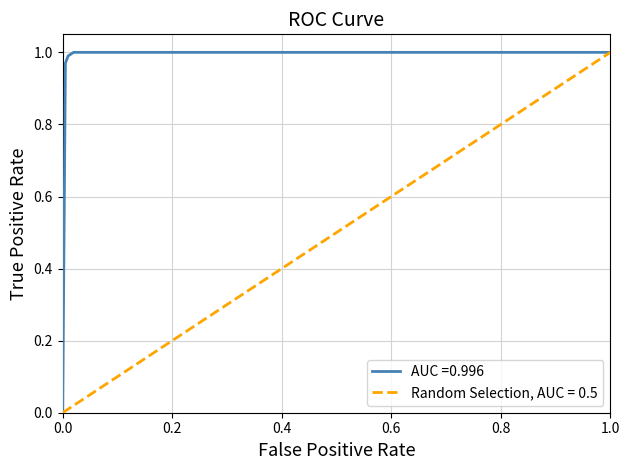

What is the difference between the maximum and minimum values in the AUC =0.996 series?

1.0